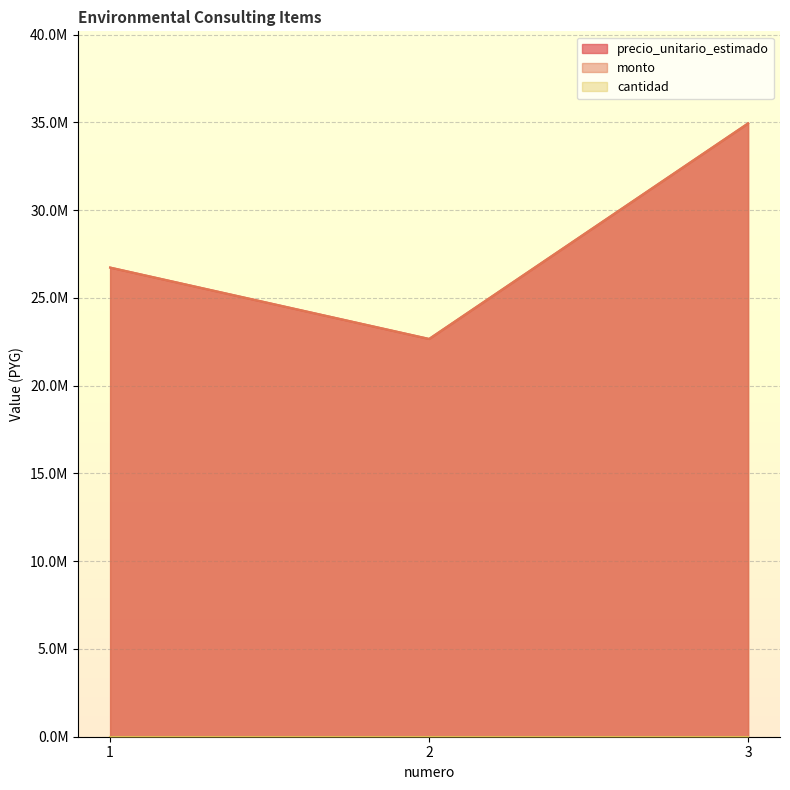

What is the difference between the maximum and second lowest values in the monto series?

8216667